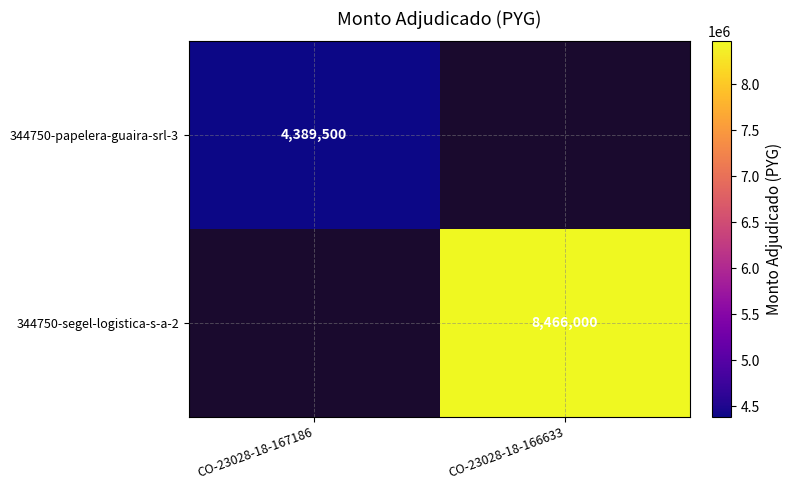

The 344750-segel-logistica-s-a-2 series shows 8466000 at CO-23028-18-166633. True or false?

True